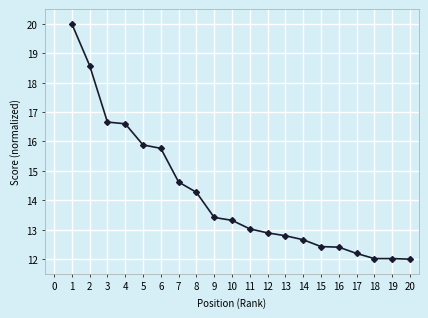

True or false: the data shows 21.0 at 14.

False